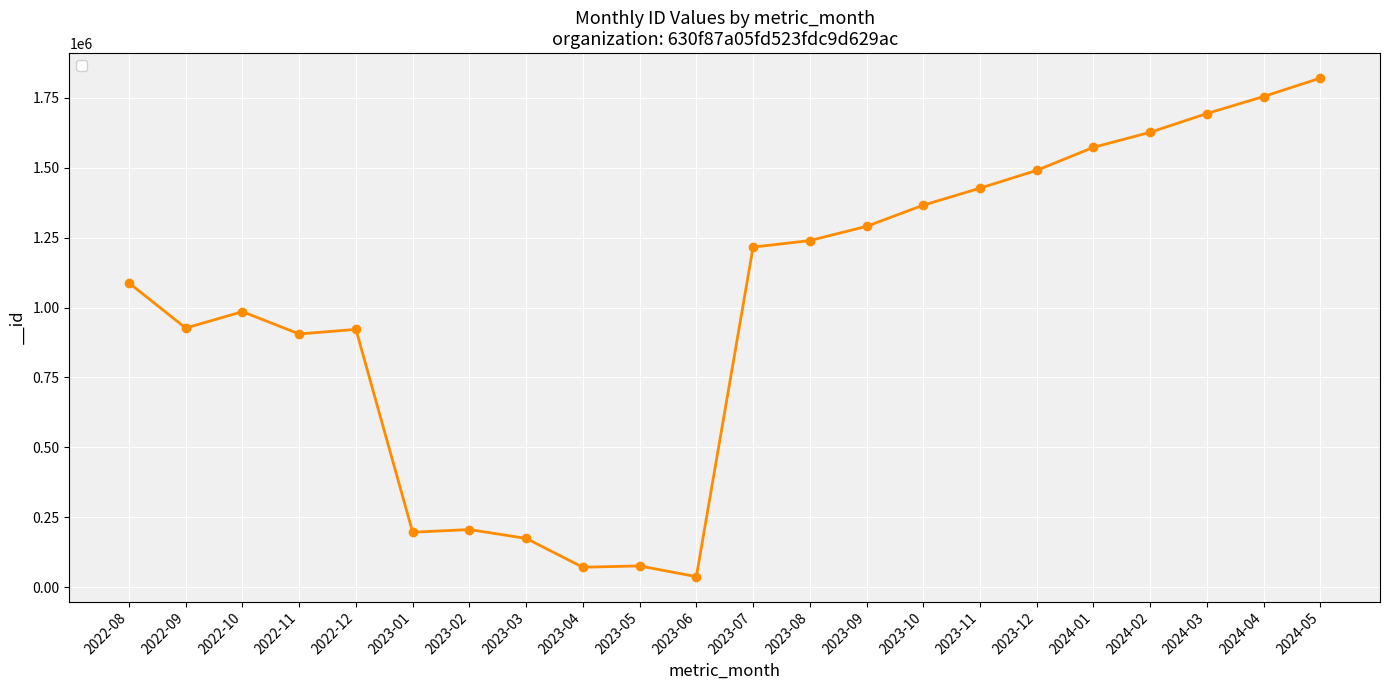

What is the average value?

1003910